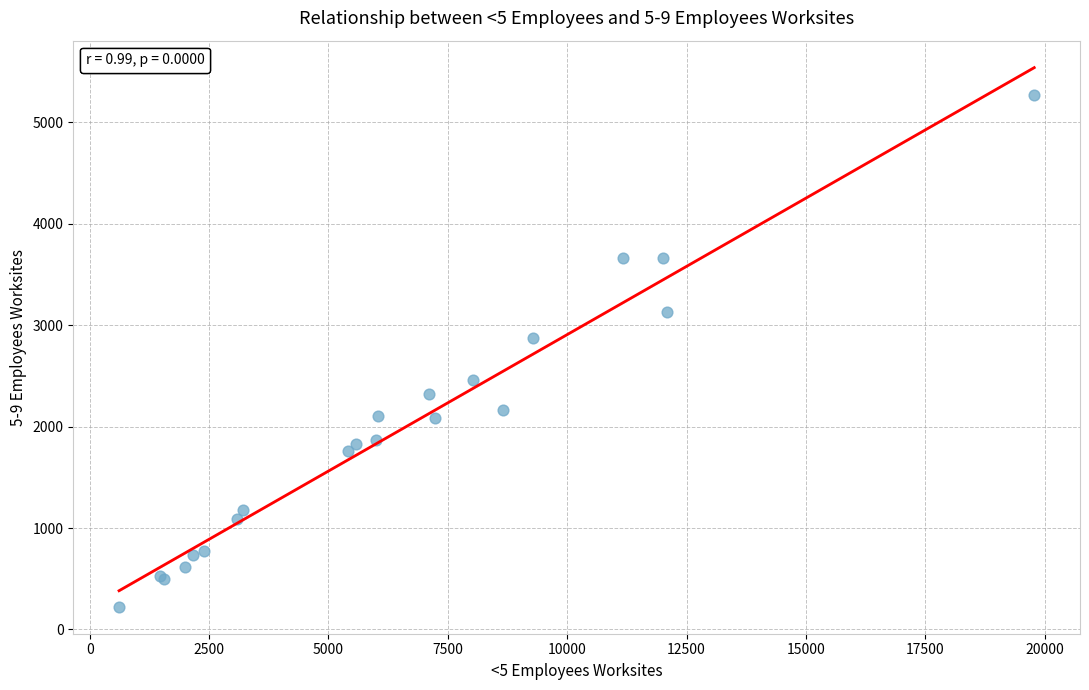

What Y value in the scatter plot is closest to 2746?

2873